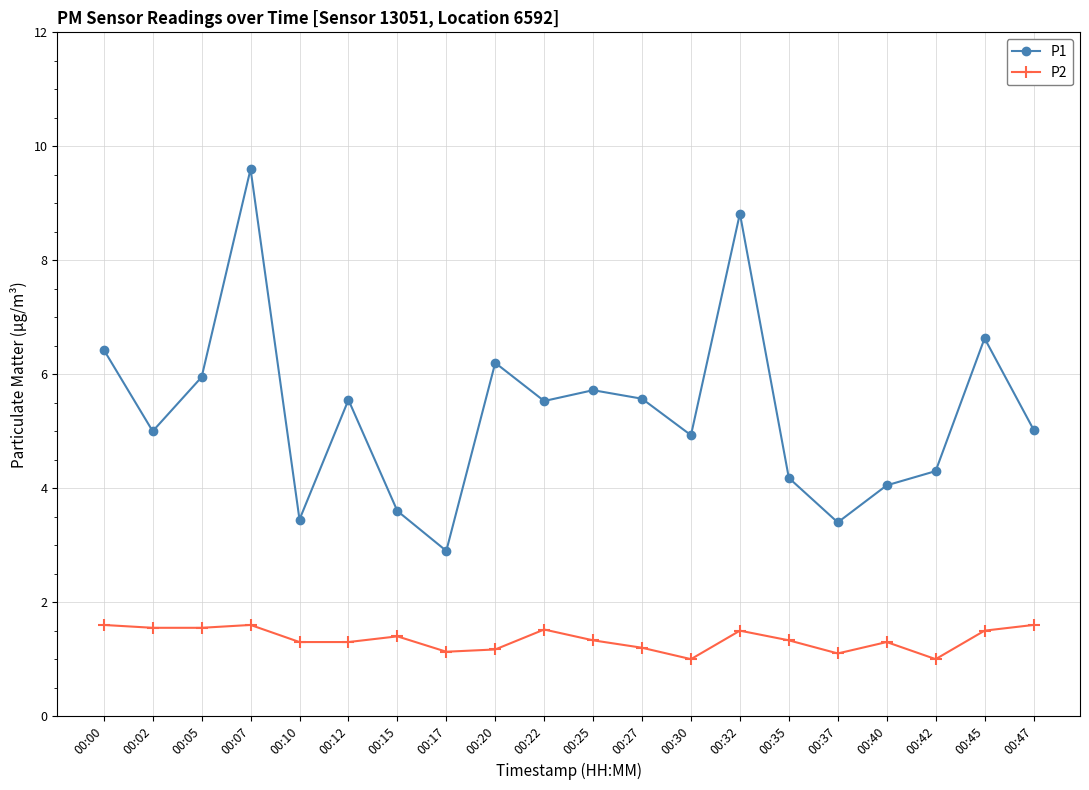

At which category does P1 reach its first local peak?

00:07